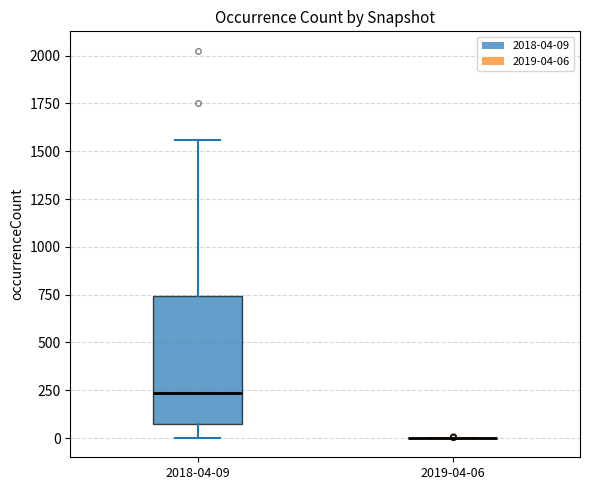

Reading left to right, transcribe this box plot: for each box, give where its median line is, the range the box spans, and where its two whiskers end, as read against the y-axis. The values are not printed on the chart, so give them approximately, as read against the axis.

2018-04-09: median 250, box 50 to 750, whiskers 0 to 1550
2019-04-06: box collapsed to a line at 0, whiskers 0 to 0